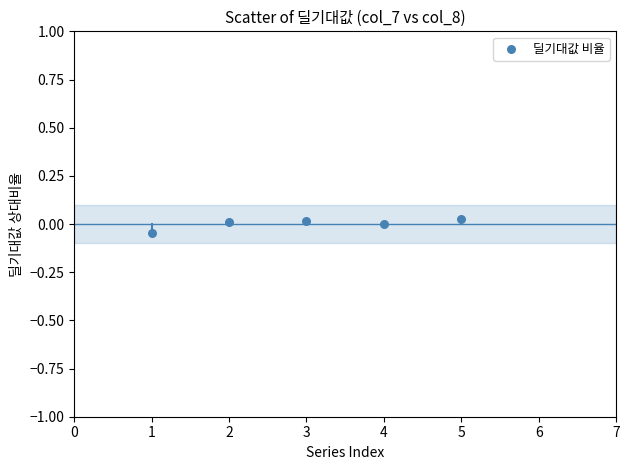

What is the average X value?

3.0